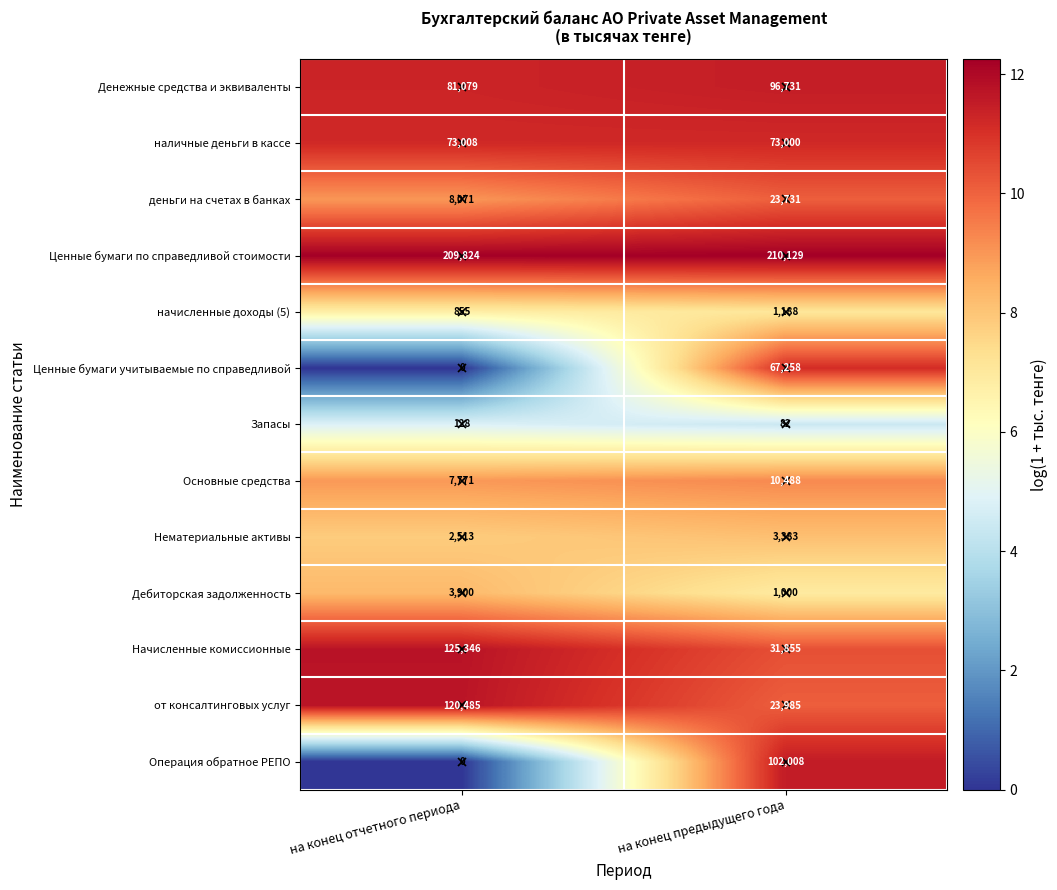

At which label does от консалтинговых услуг reach its peak?

на конец отчетного периода